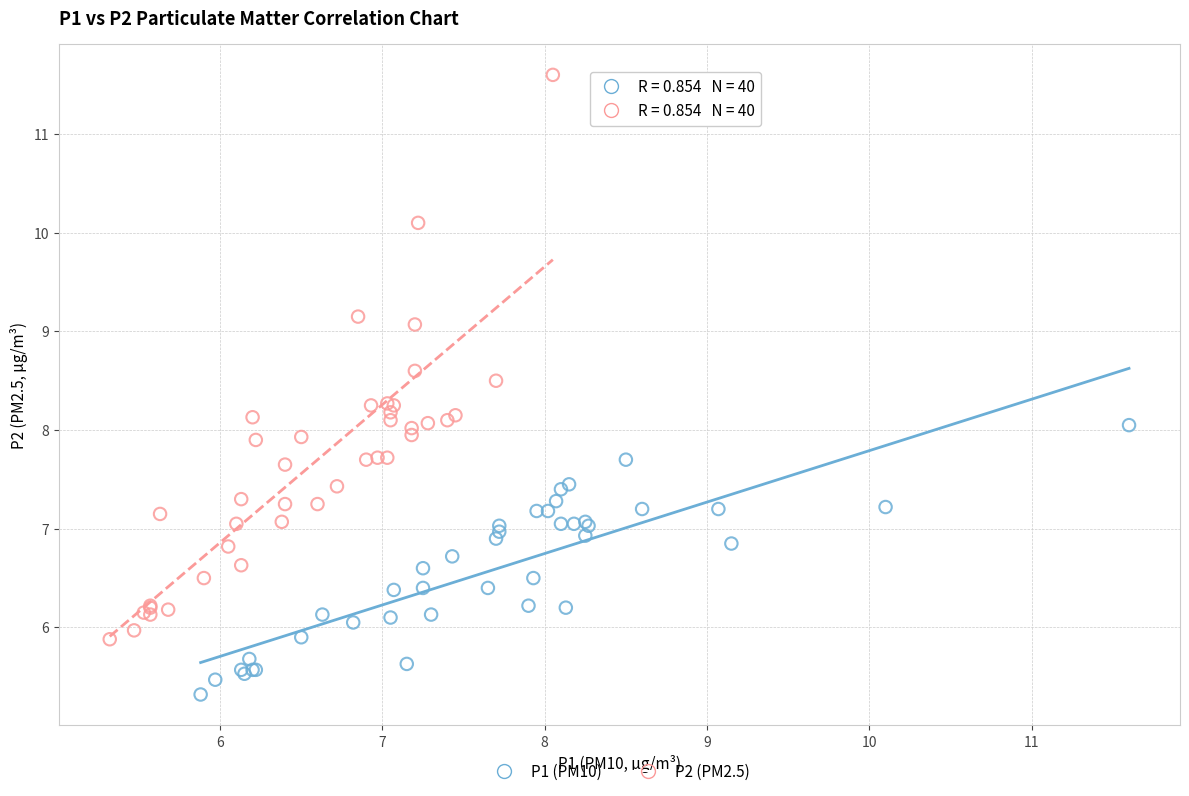

Which series has the widest spread of Y values?

P2 (PM2.5)